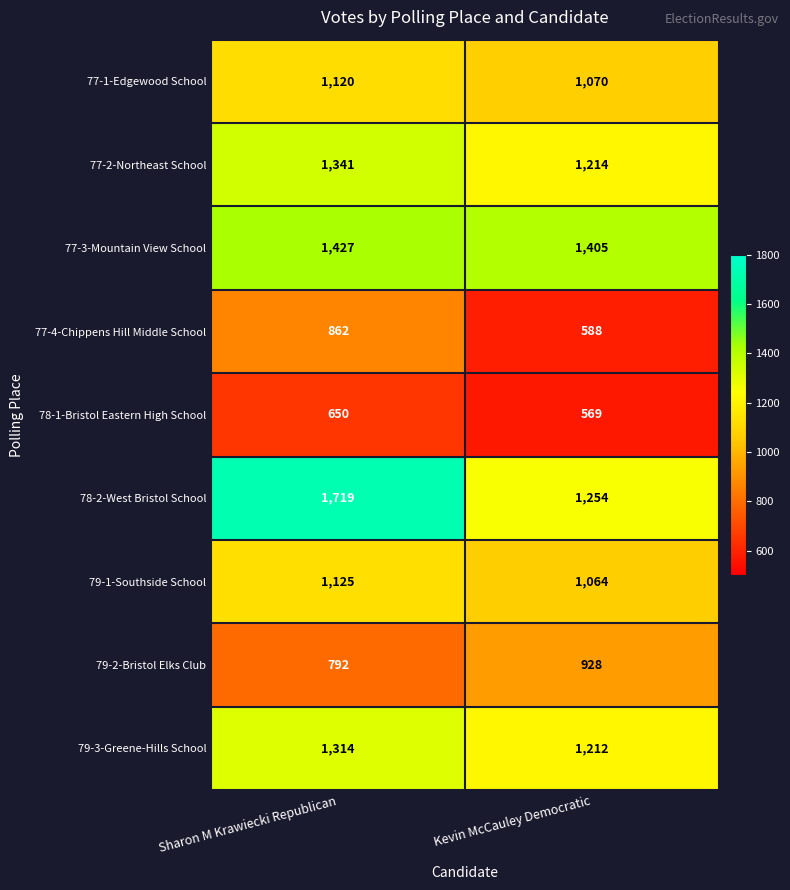

Which category has the highest value across all series?

Sharon M Krawiecki Republican